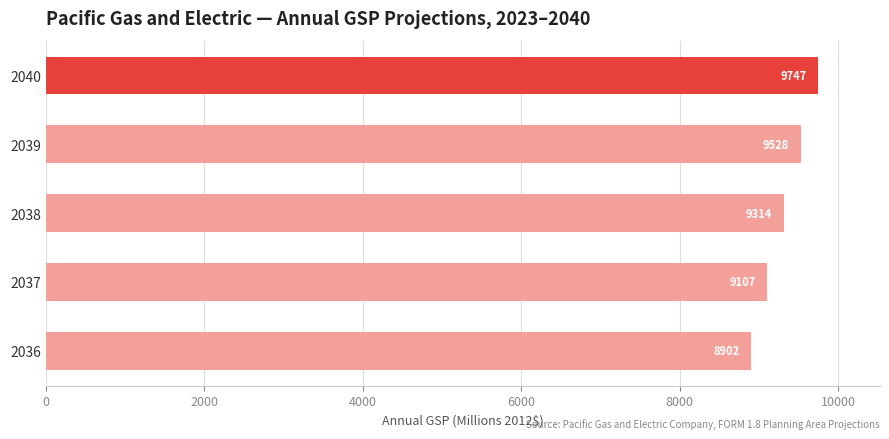

Reading bottom to top, what are all the values shown in this chart?

2036=8902	2037=9107	2038=9314	2039=9528	2040=9747